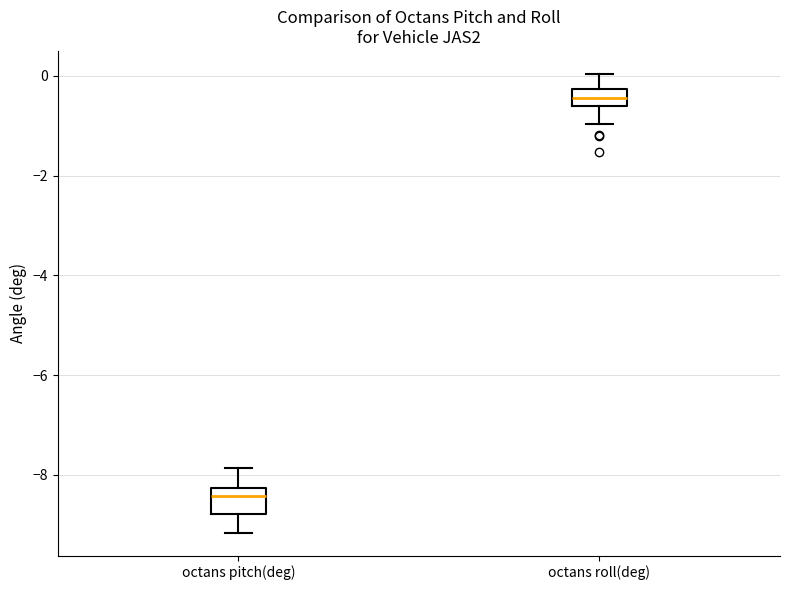

Where does the median line of the box for octans pitch(deg) sit on the y-axis? The values are not printed on the chart, so give them approximately, as read against the axis.

-8.4